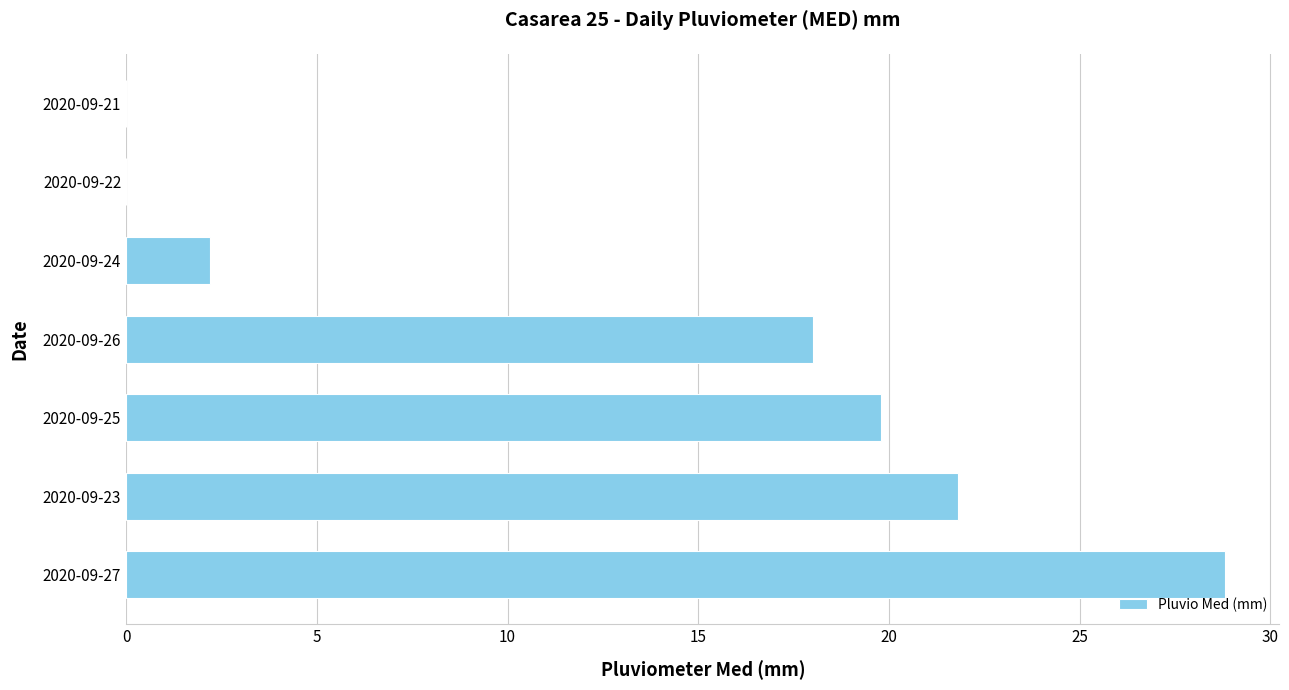

At which category does the chart reach its peak across all series?

2020-09-27